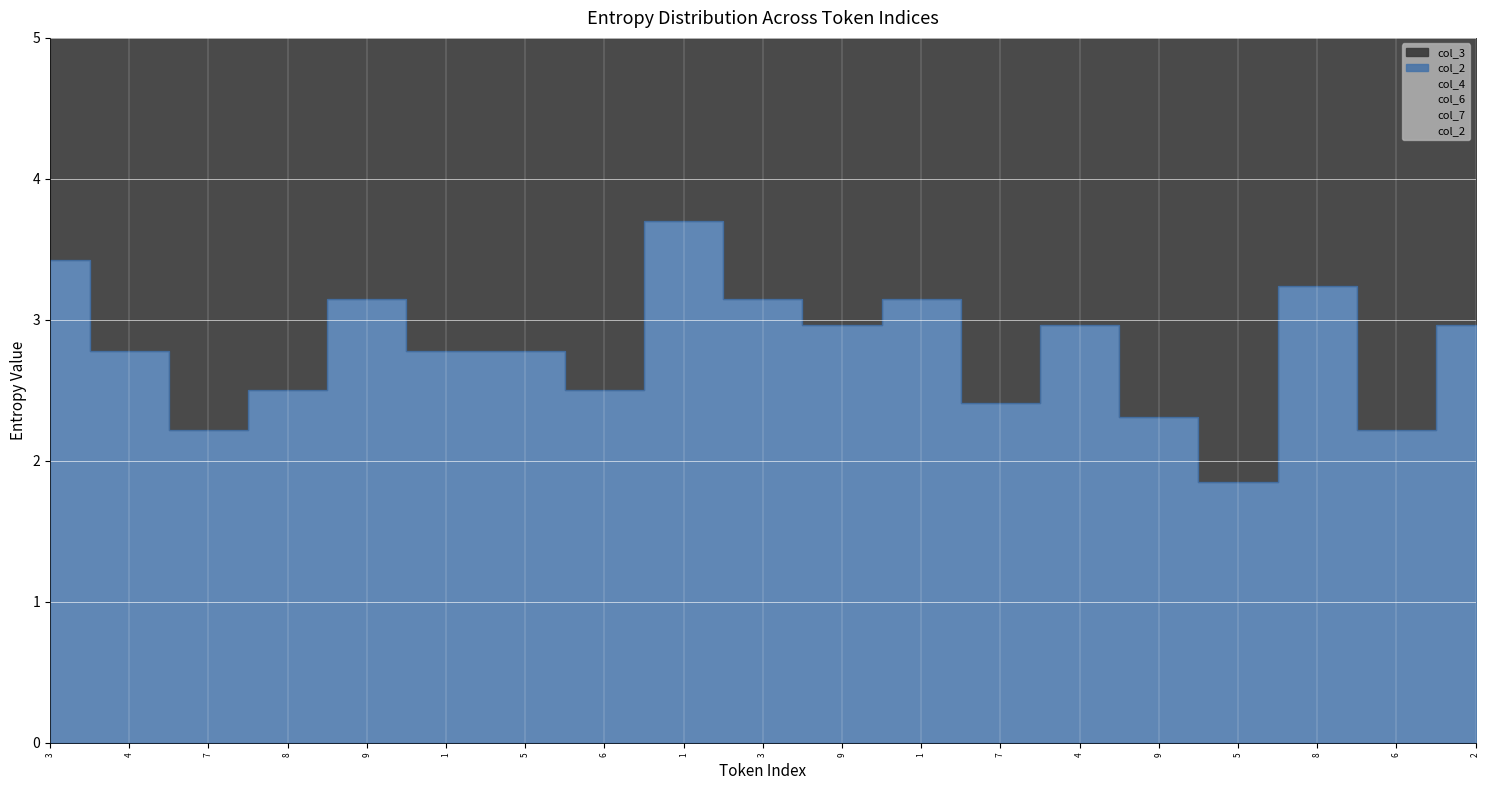

What is the average value of the col_6 series?

2.7